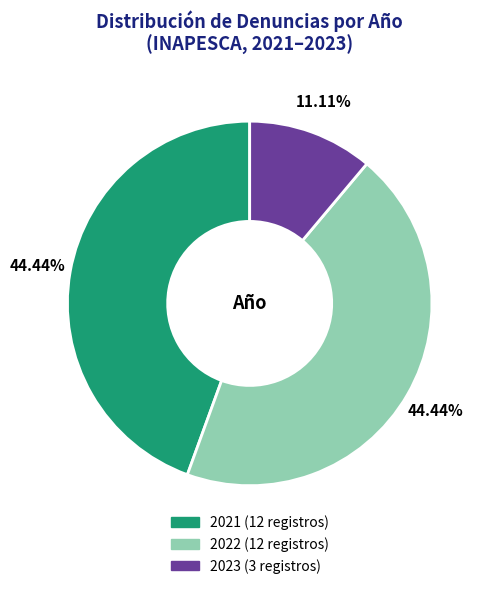

Is it true that 2021 is 44% of the pie?

True